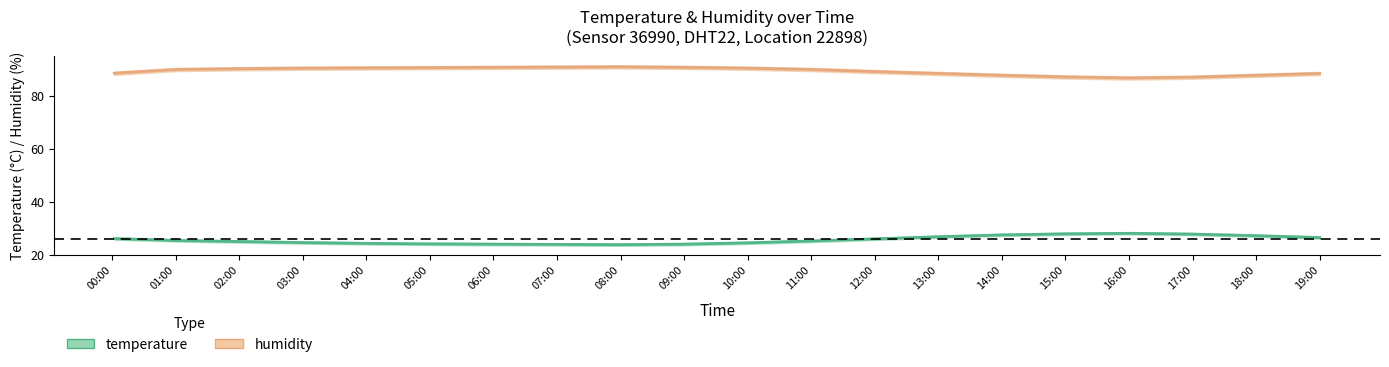

What is the spread (max minus min) of values at 00:00?

62.5